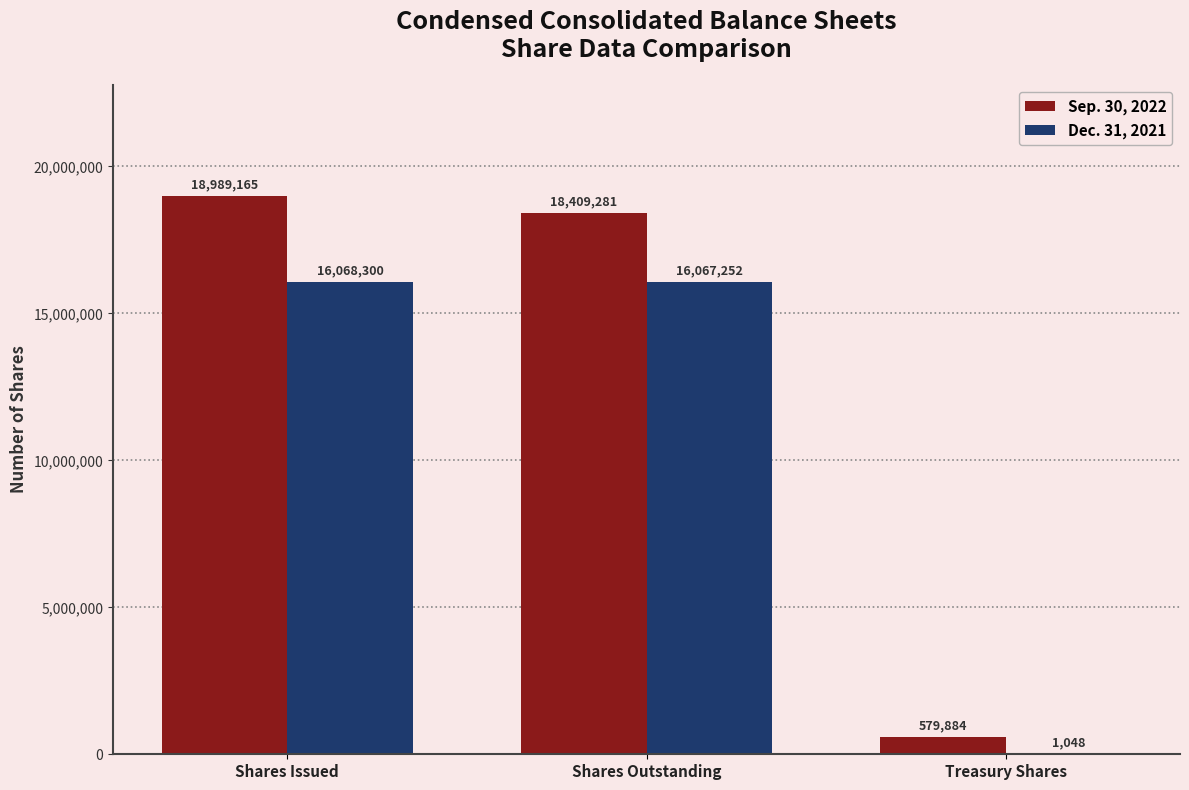

At which category is the sum across all series the highest?

Shares Issued